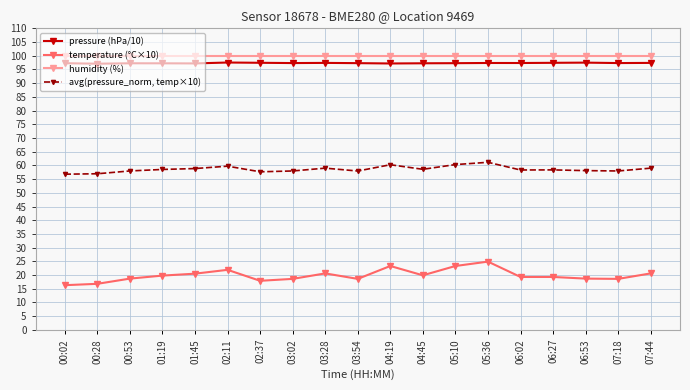

How many distinct data groups are displayed?

4